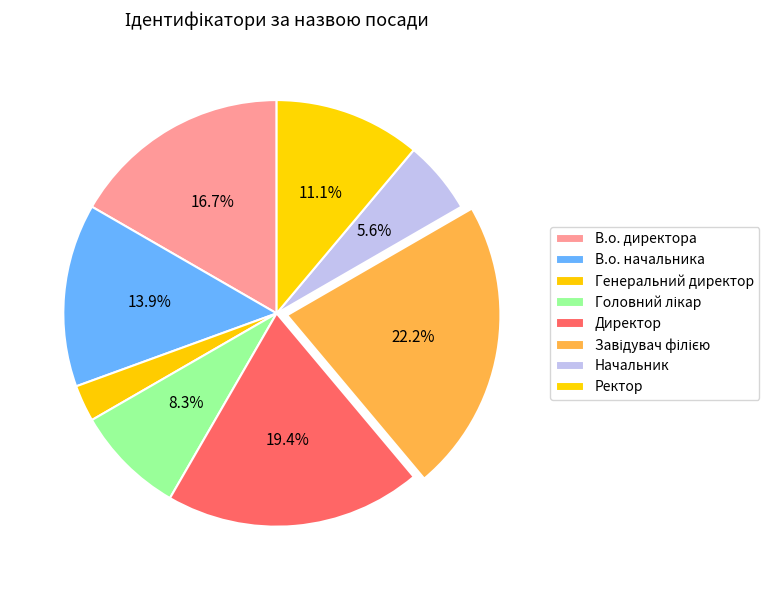

Count the number of slices in the pie.

8